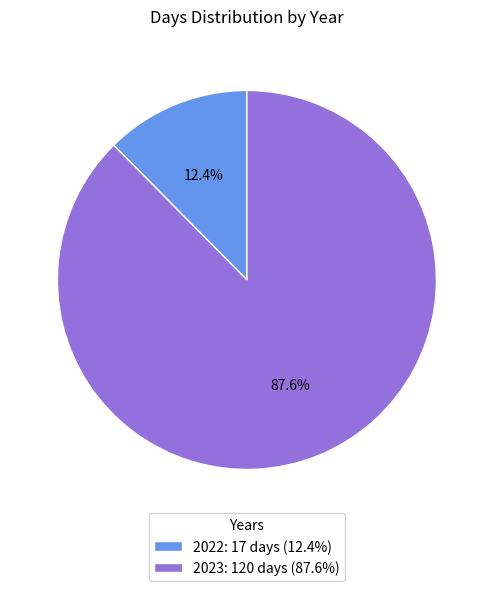

Which category accounts for the majority?

2023